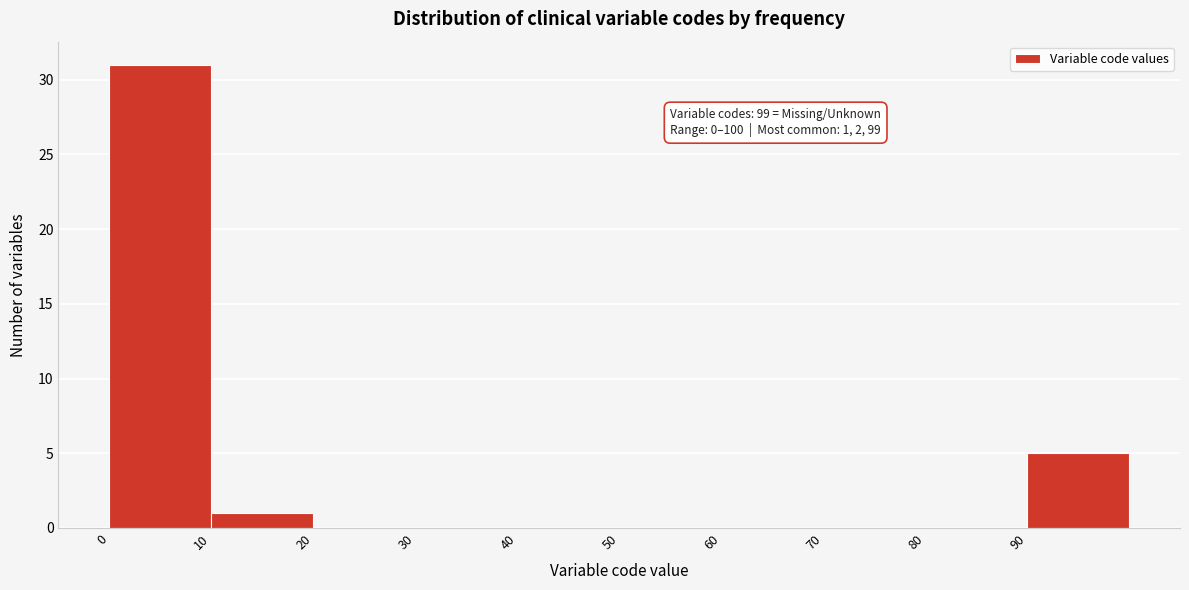

Over which range of the x-axis is the bar tallest?

0 to 10